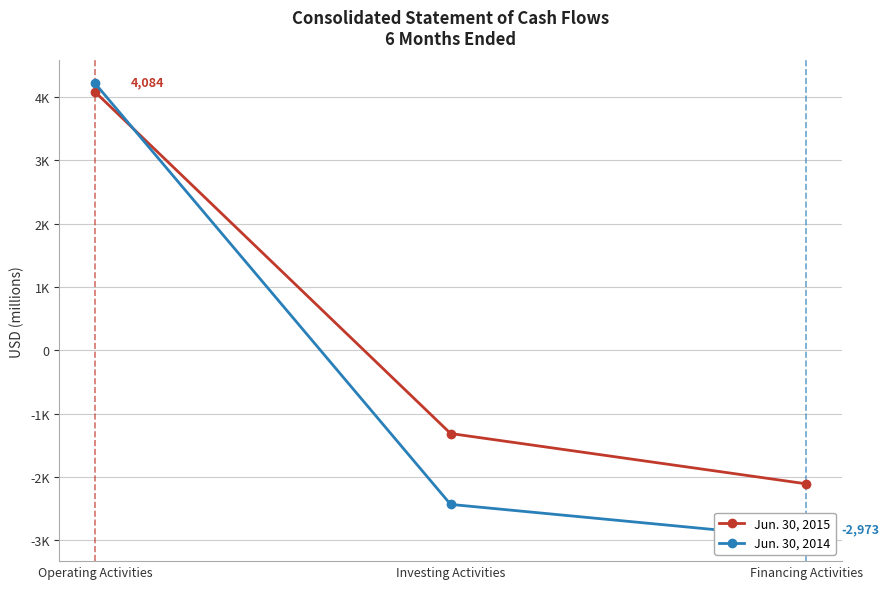

Rank the series by their maximum value, from highest to lowest.

Jun. 30, 2014, Jun. 30, 2015